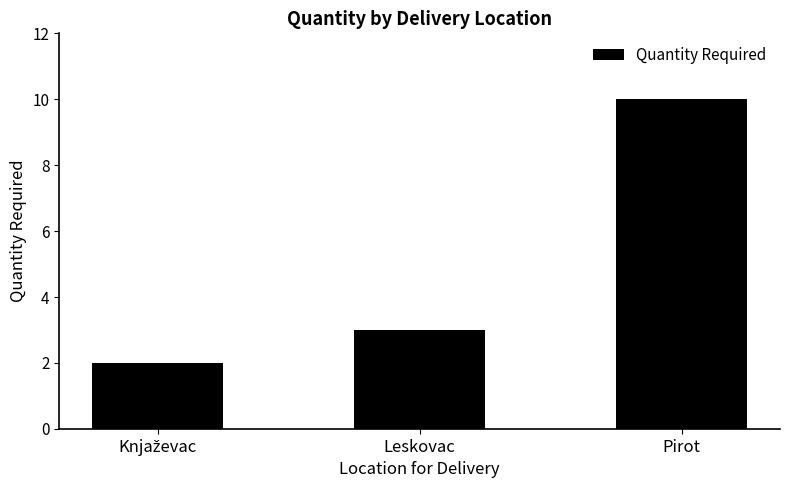

What is the sum of the values at Pirot and Leskovac?

13